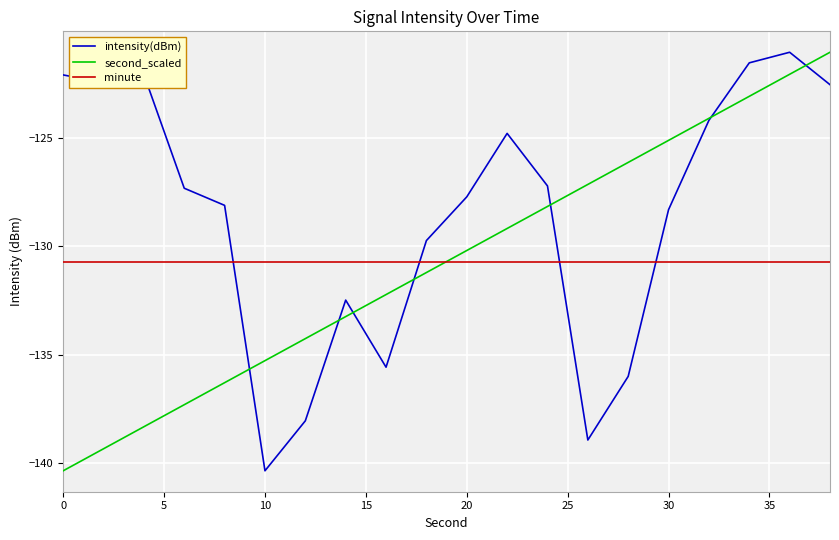

After their last crossing, which series has the higher values: minute or intensity(dBm)?

intensity(dBm)